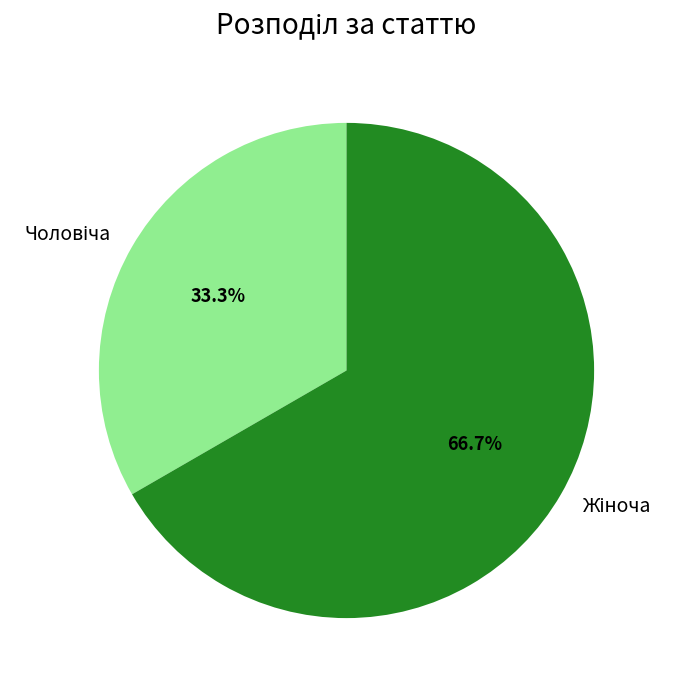

Is there any slice that represents more than half of the pie?

Yes